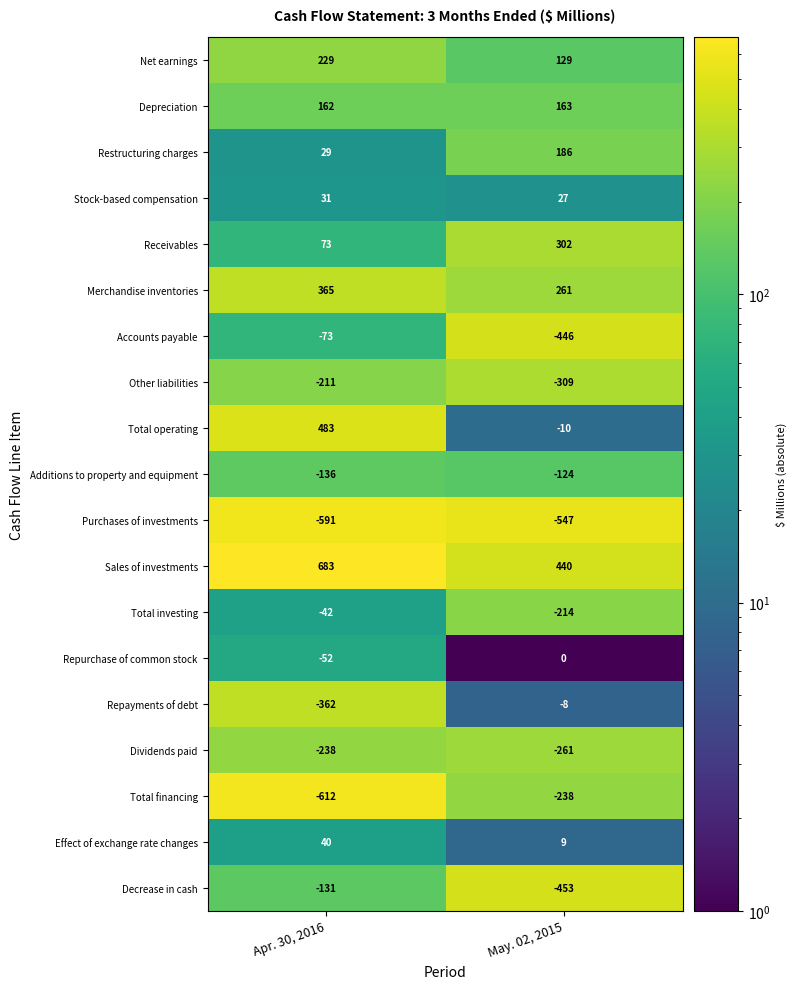

At which category is the sum across all series the highest?

Apr. 30, 2016